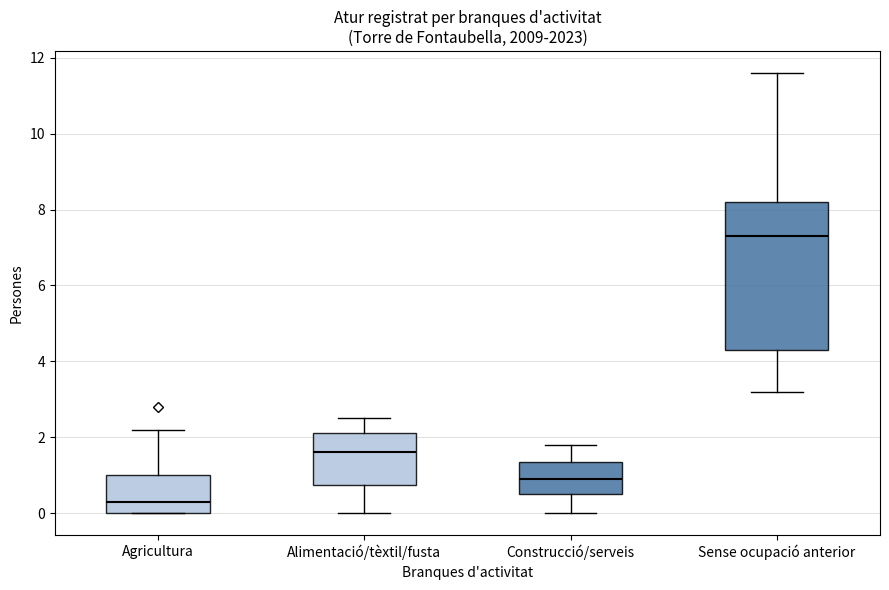

Comparing the boxes themselves (not the whiskers), which one is the tallest?

Sense ocupació anterior